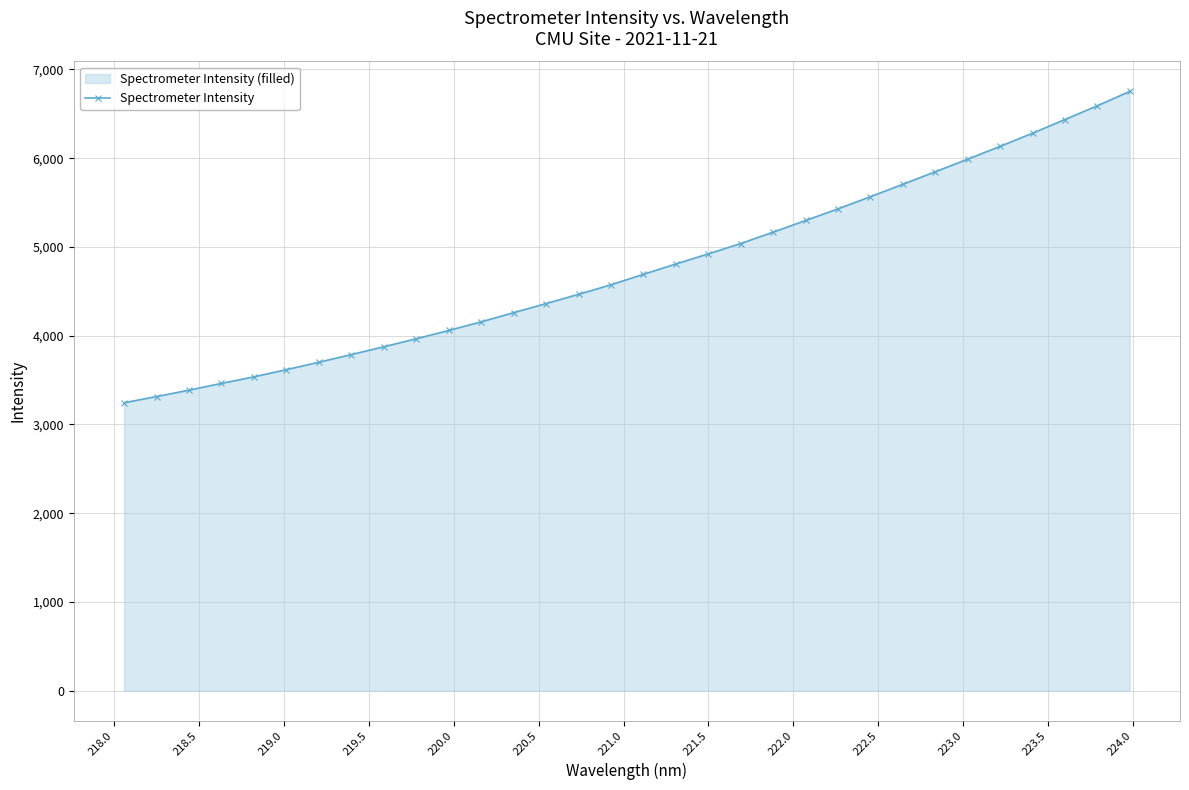

What is the value of the 22nd point from the left?

5297.7